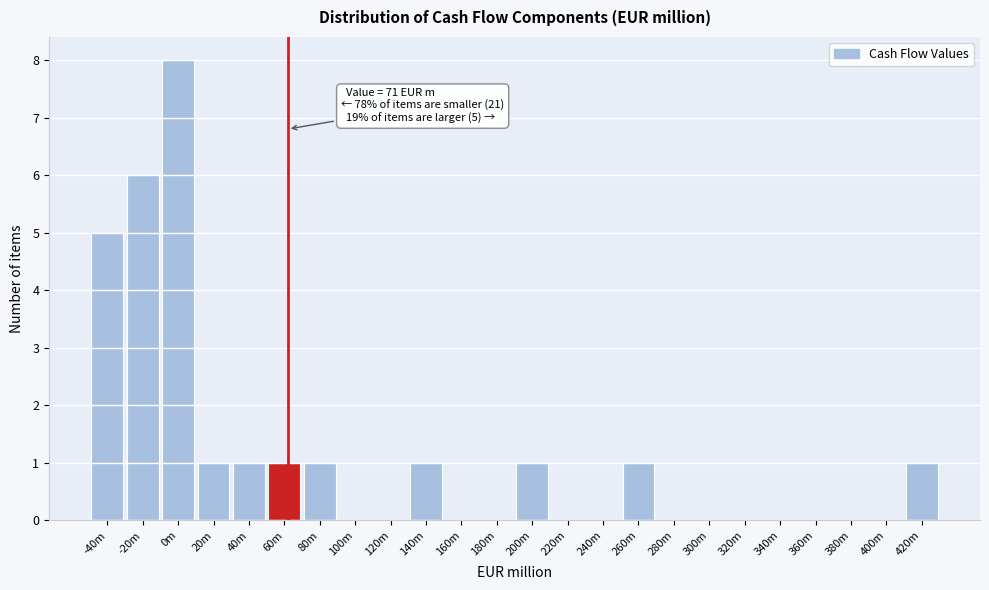

Reading left to right, what are all the values shown in this chart?

-40m=5	-20m=6	0m=8	20m=1	40m=1	60m=1	80m=1	100m=0	120m=0	140m=1	160m=0	180m=0	200m=1	220m=0	240m=0	260m=1	280m=0	300m=0	320m=0	340m=0	360m=0	380m=0	400m=0	420m=1